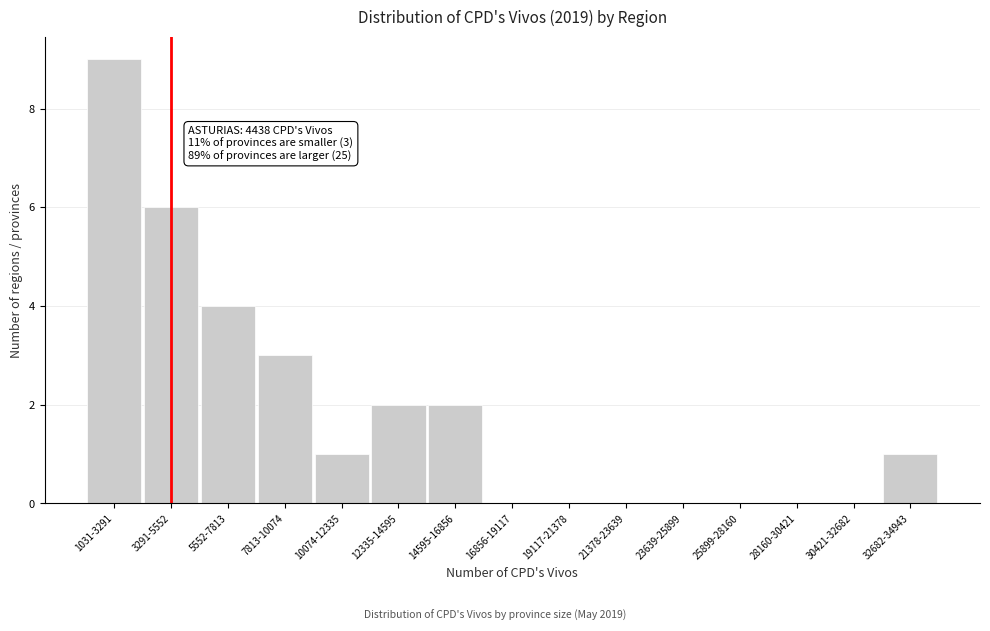

Reading right to left, list all the values displayed in this chart.

32682-34943=1	30421-32682=0	28160-30421=0	25899-28160=0	23639-25899=0	21378-23639=0	19117-21378=0	16856-19117=0	14595-16856=2	12335-14595=2	10074-12335=1	7813-10074=3	5552-7813=4	3291-5552=6	1031-3291=9